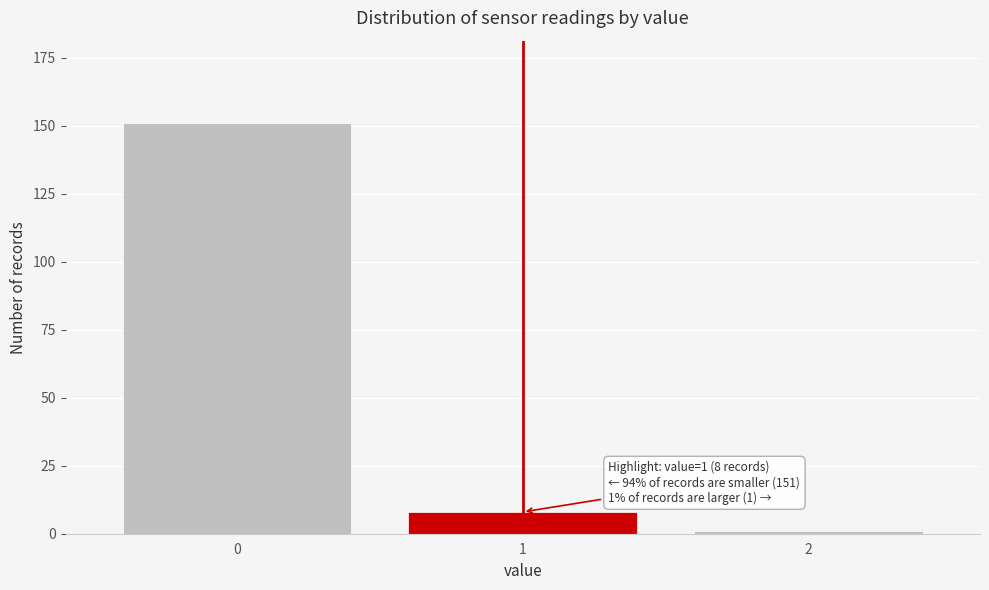

Reading right to left, list all the values displayed in this chart.

2=1	1=8	0=151